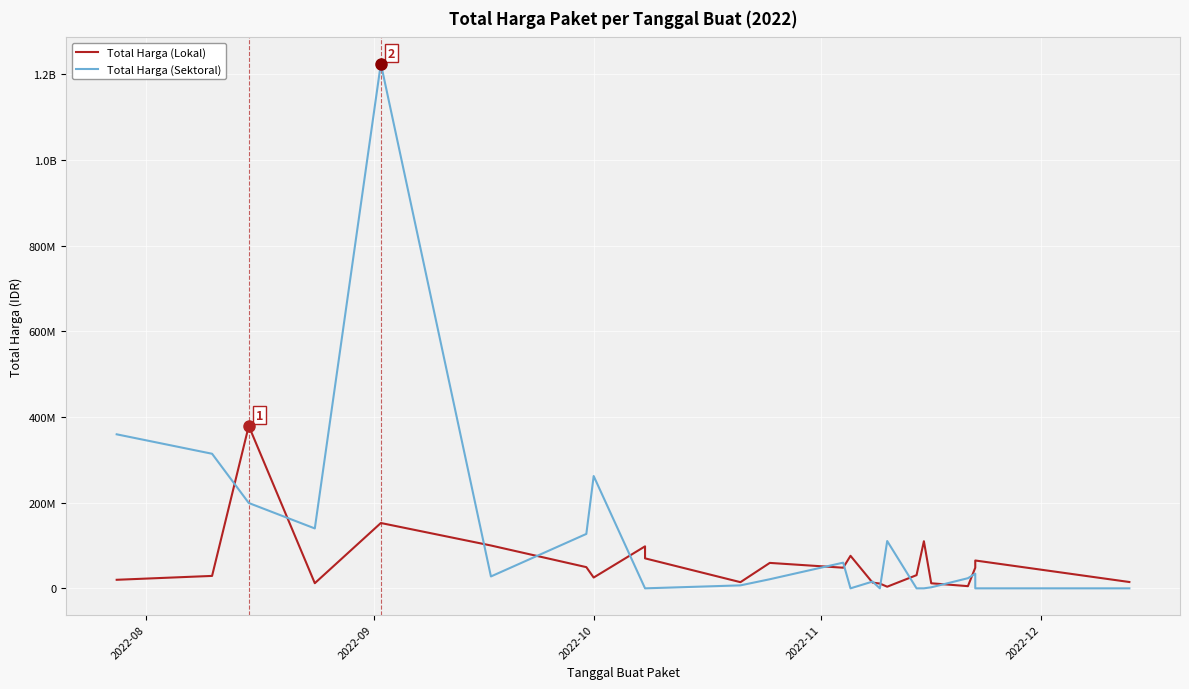

What is the maximum value shown in the chart?

1224682000